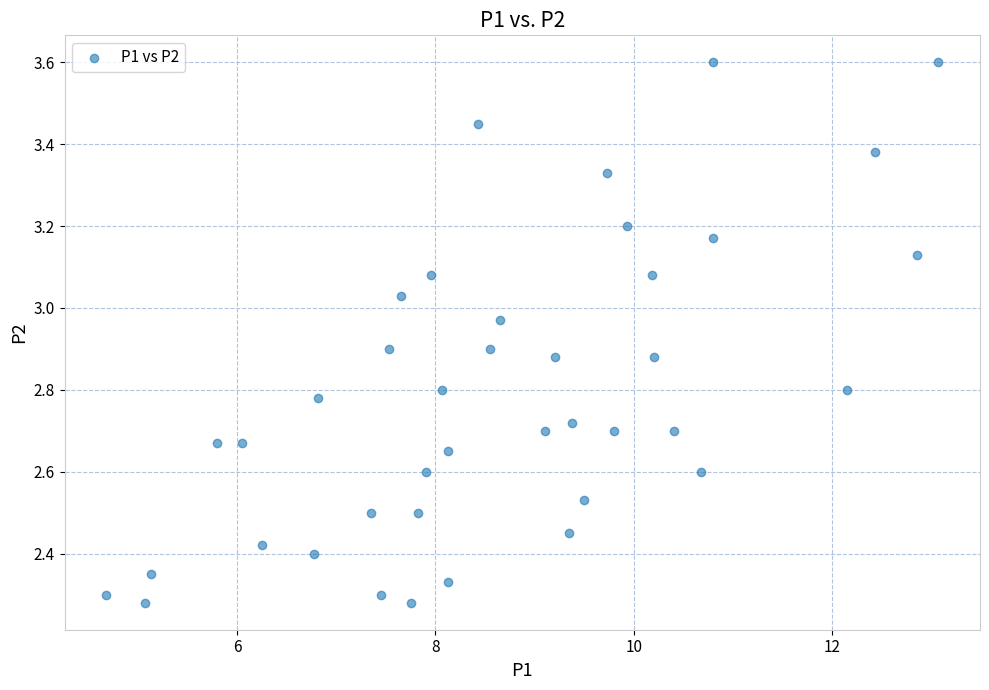

What is the range of X values (max minus min)?

8.4